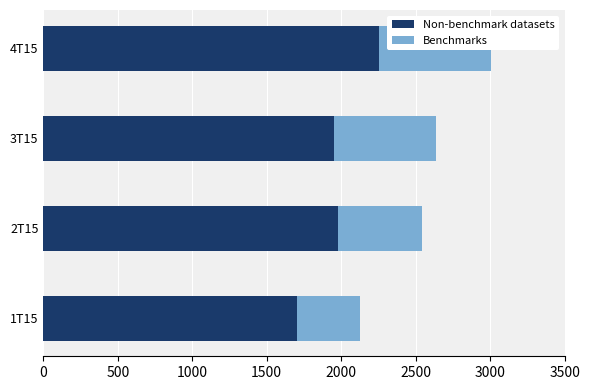

How many values in the Benchmarks series exceed 686?

2